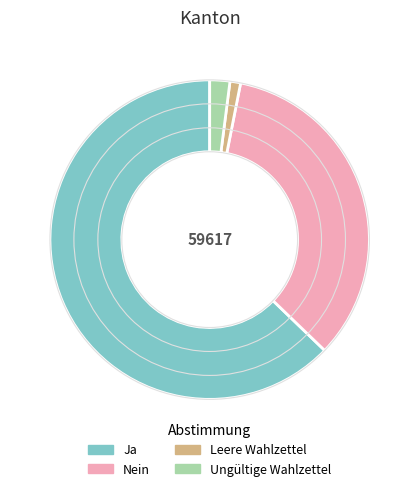

Is there a majority slice in this chart?

Yes